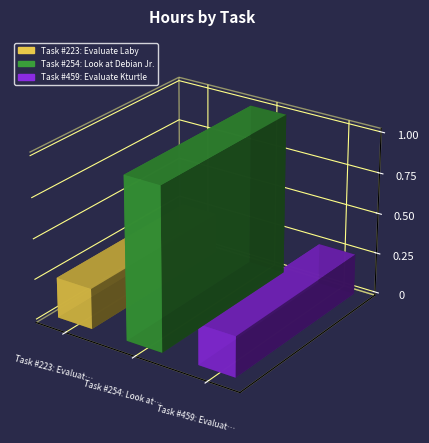

What is the approximate value at Task #459: Evaluate Kturtle?

0.2